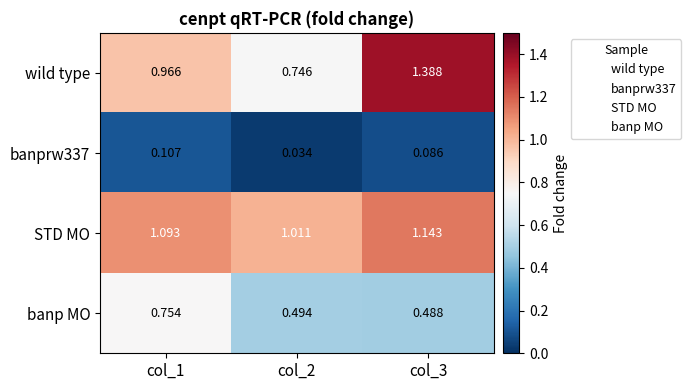

Between col_1 and col_3, which series saw the biggest shift?

wild type